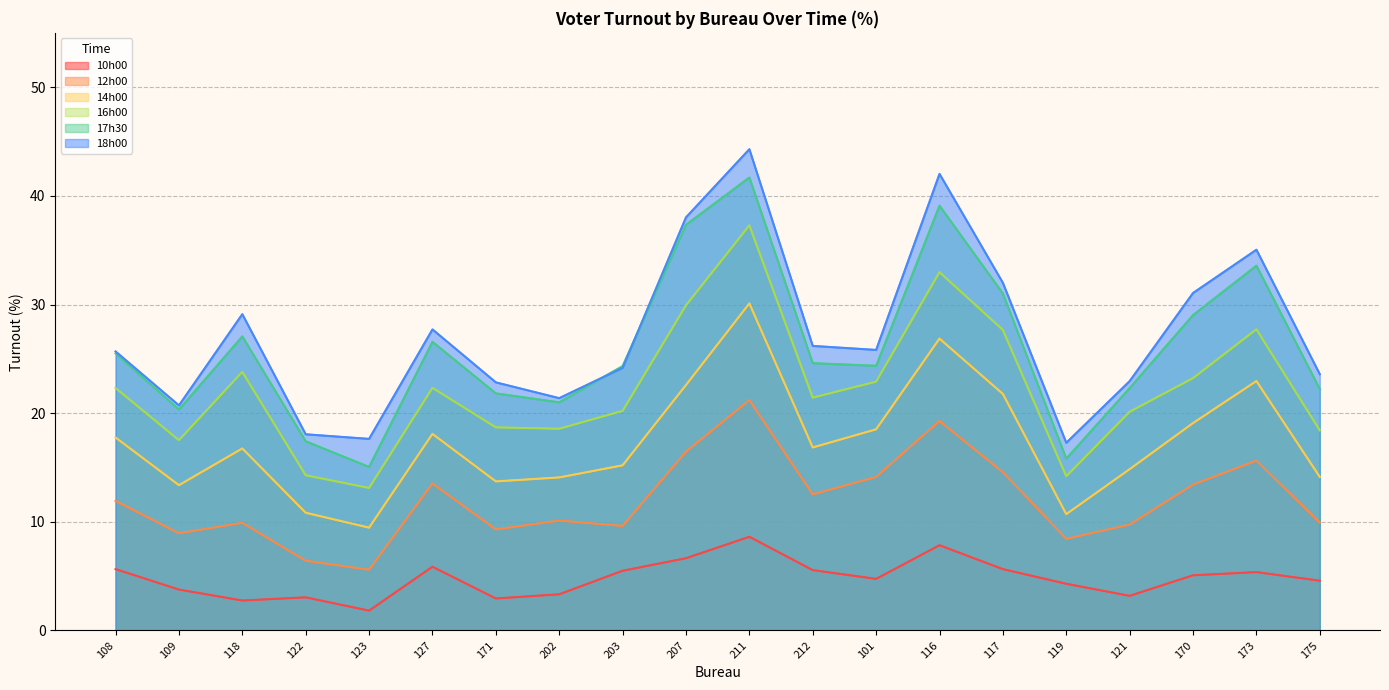

Between 116 and 173, which series saw the biggest shift?

18h00